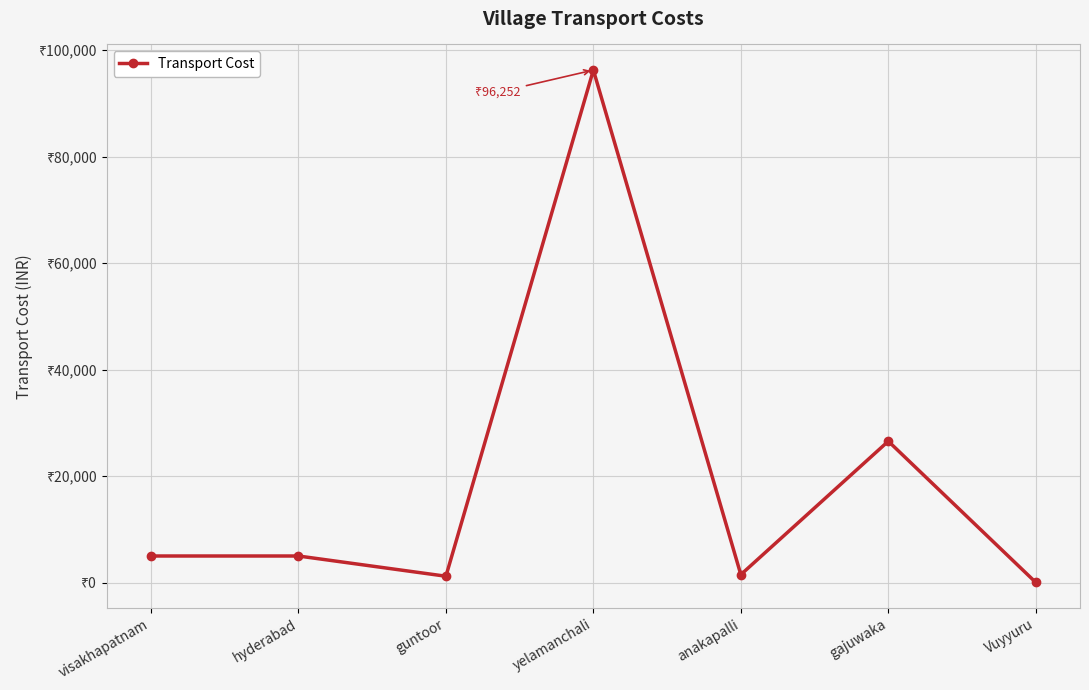

What is the label of the 4th point from the left?

yelamanchali